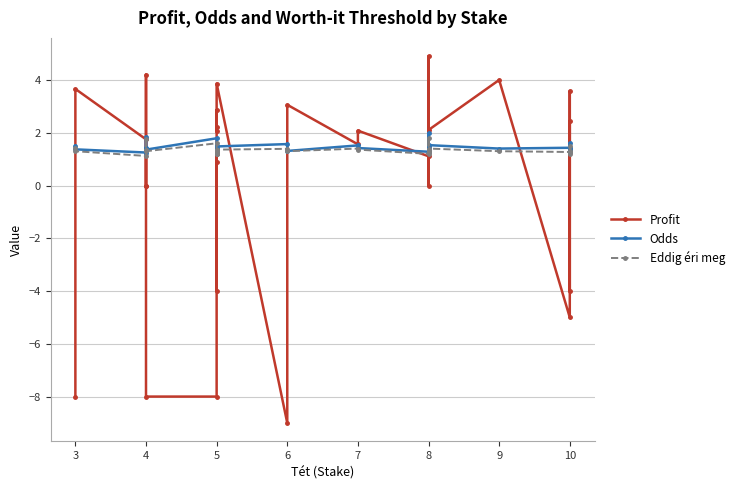

Which series changed the most between 4 and 10?

Profit